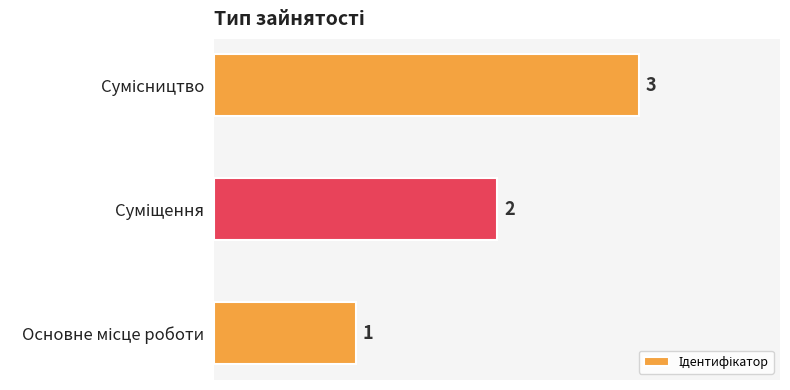

What is the sum of all values?

6